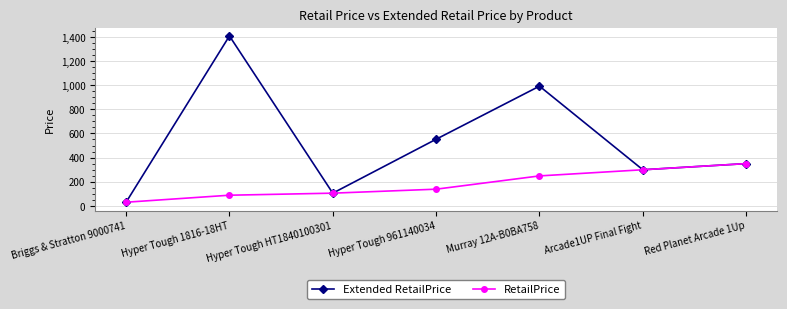

What is the sum of all RetailPrice values?

1257.8